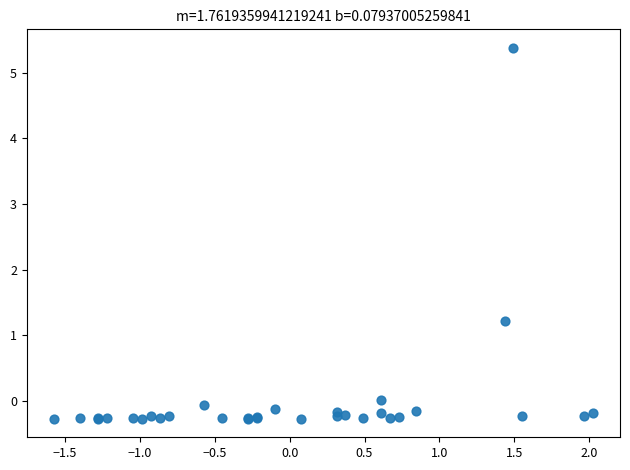

What Y value in the scatter plot is closest to 2?

1.2